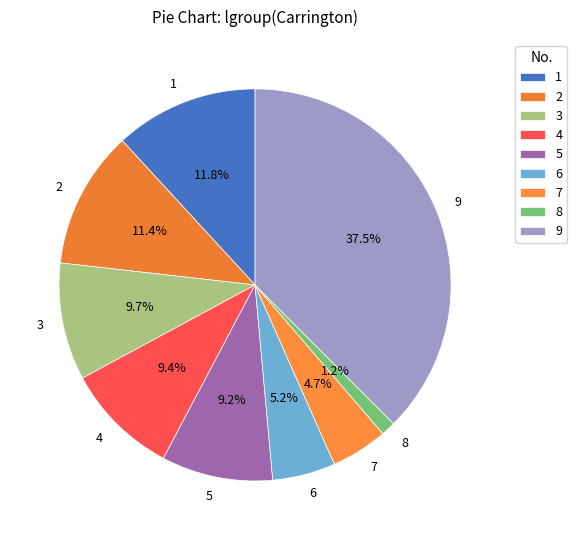

The 9 slice represents 50% of the pie. True or false?

False